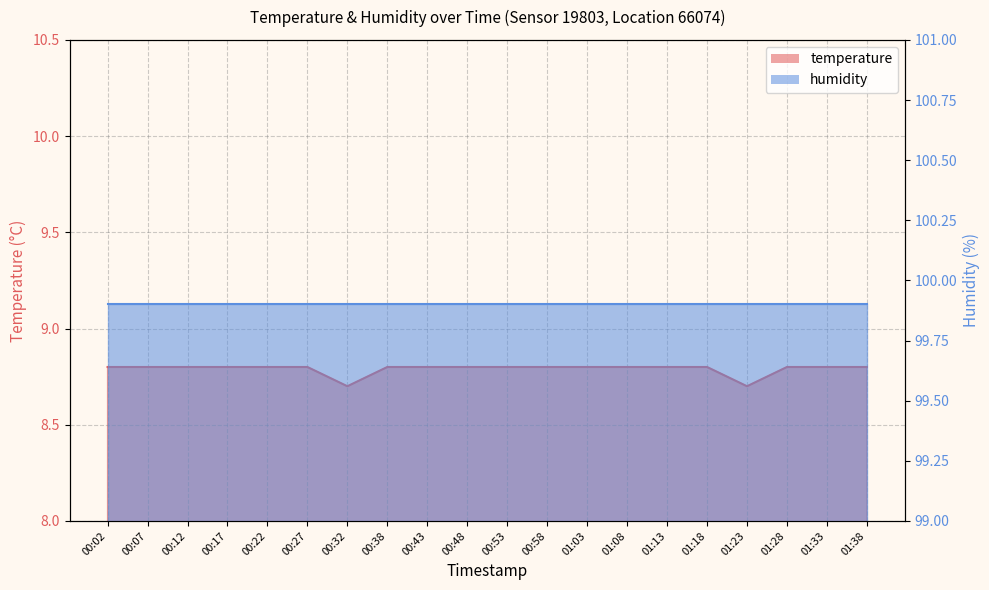

What is the value of the 20th point from the left?

8.8